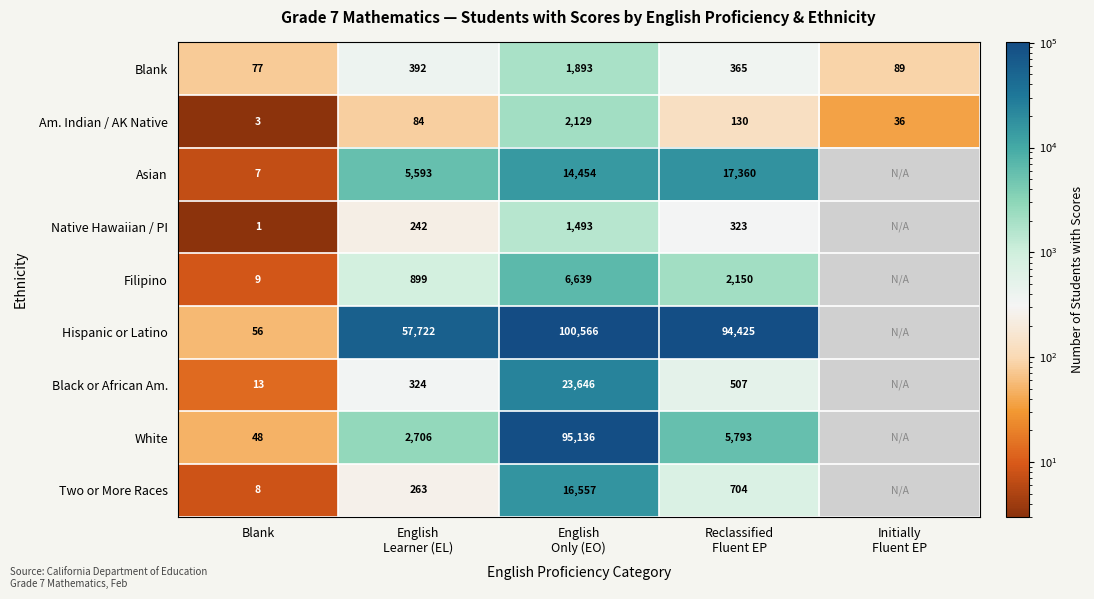

Which category has the lowest value across all series?

Blank